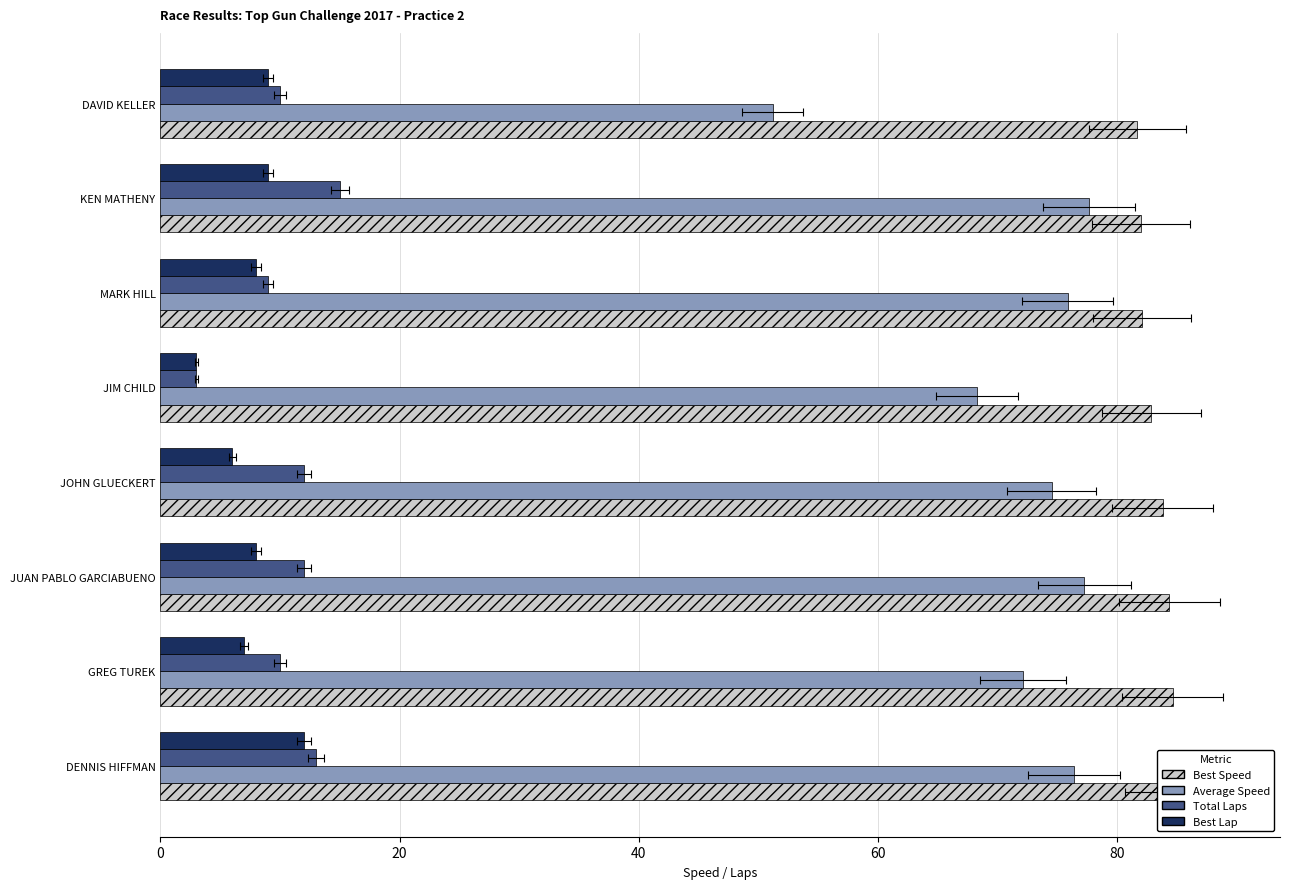

The Best Speed series shows 82.0 at KEN MATHENY. True or false?

True